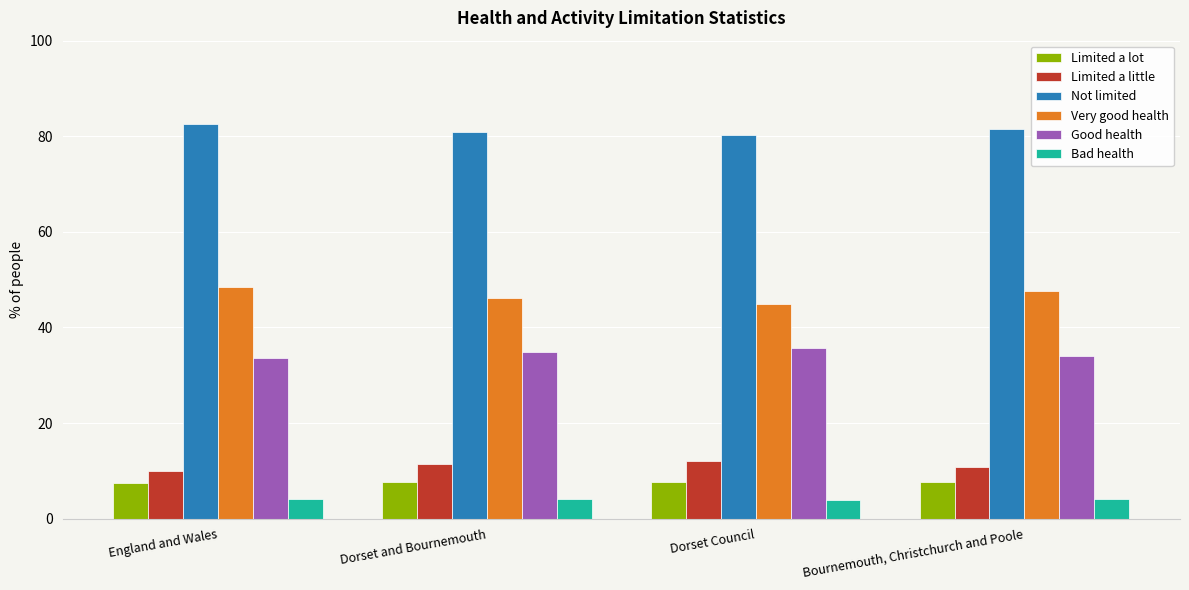

At how many categories does at least one series exceed 70?

4